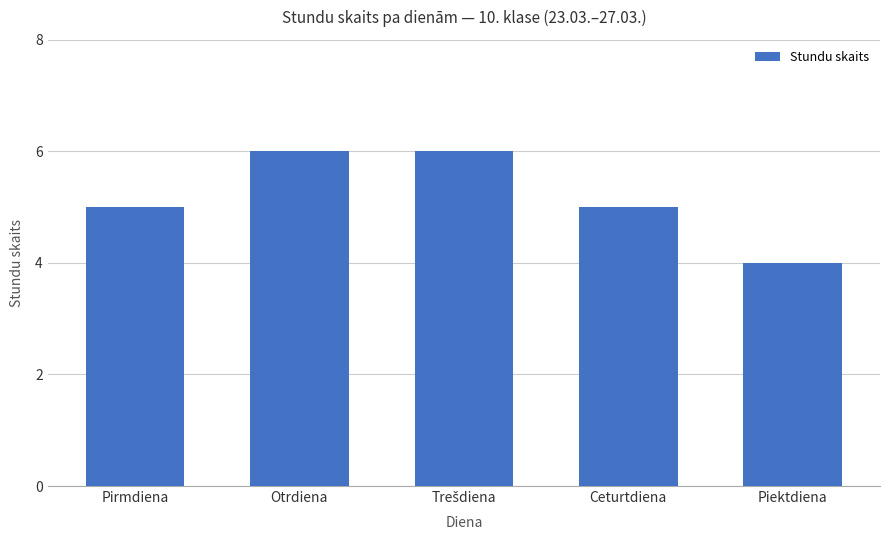

What is the label of the 1st bar from the left?

Pirmdiena